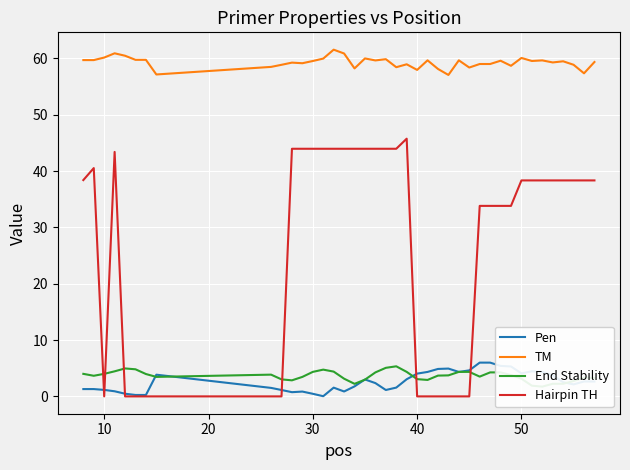

Is this an area chart (filled region under the line)?

No